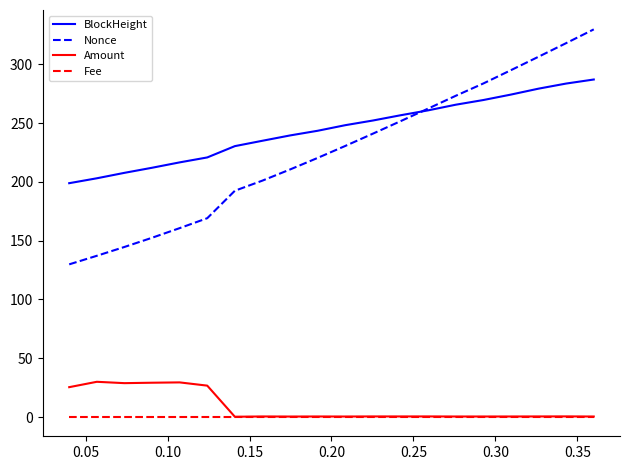

True or false: Nonce and Amount cross at least once.

False